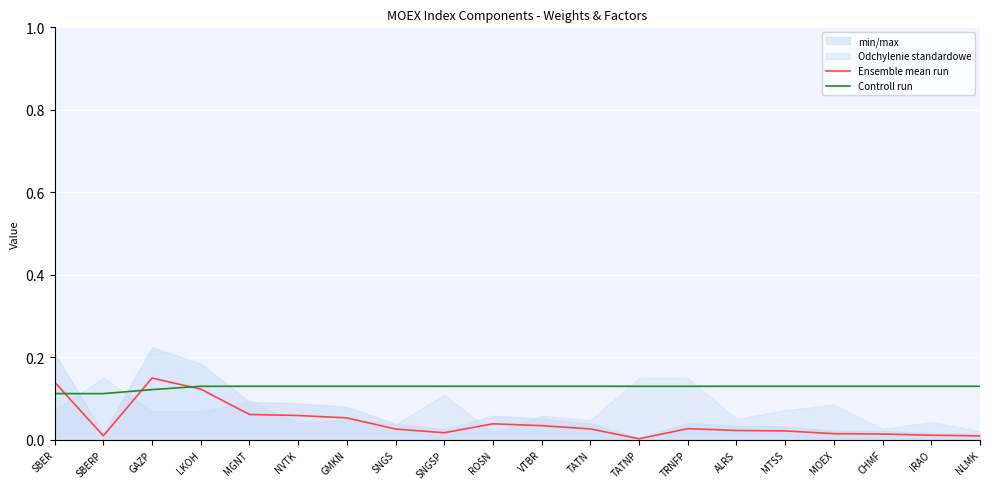

What is the difference between the second highest and minimum values in the Ensemble mean run series?

0.1